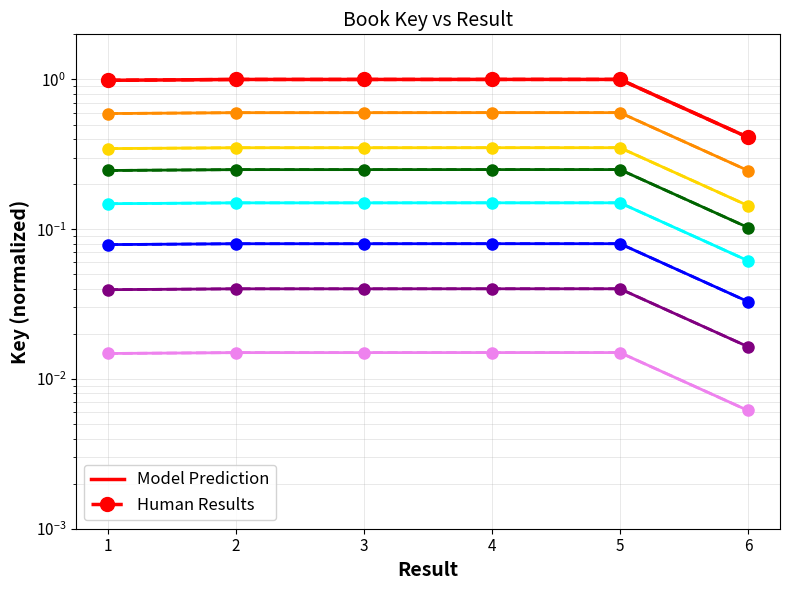

What is the sum of all values?

1.9